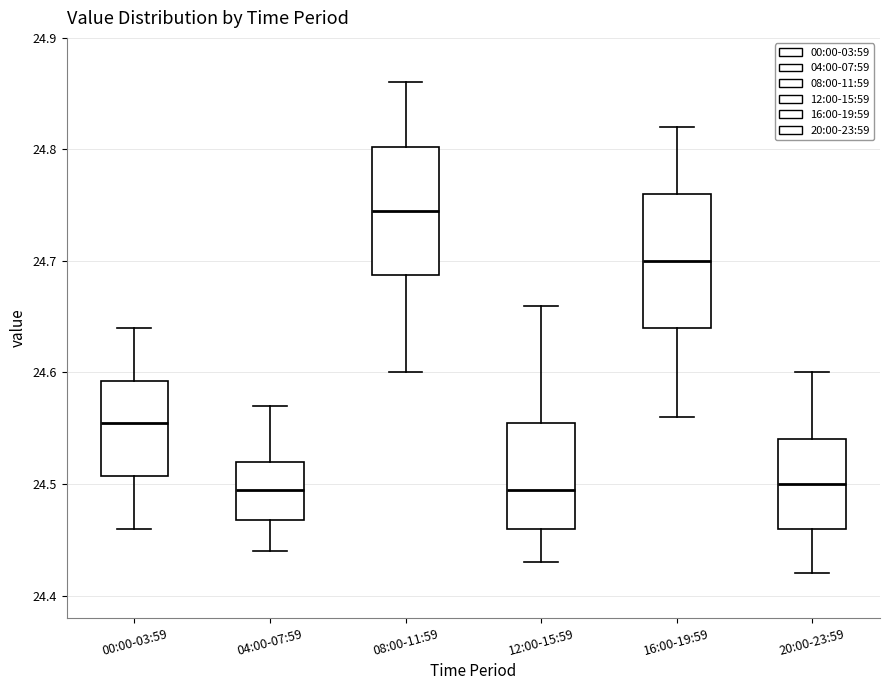

Where does the lower whisker of the box for 20:00-23:59 end on the y-axis? The values are not printed on the chart, so give them approximately, as read against the axis.

24.42